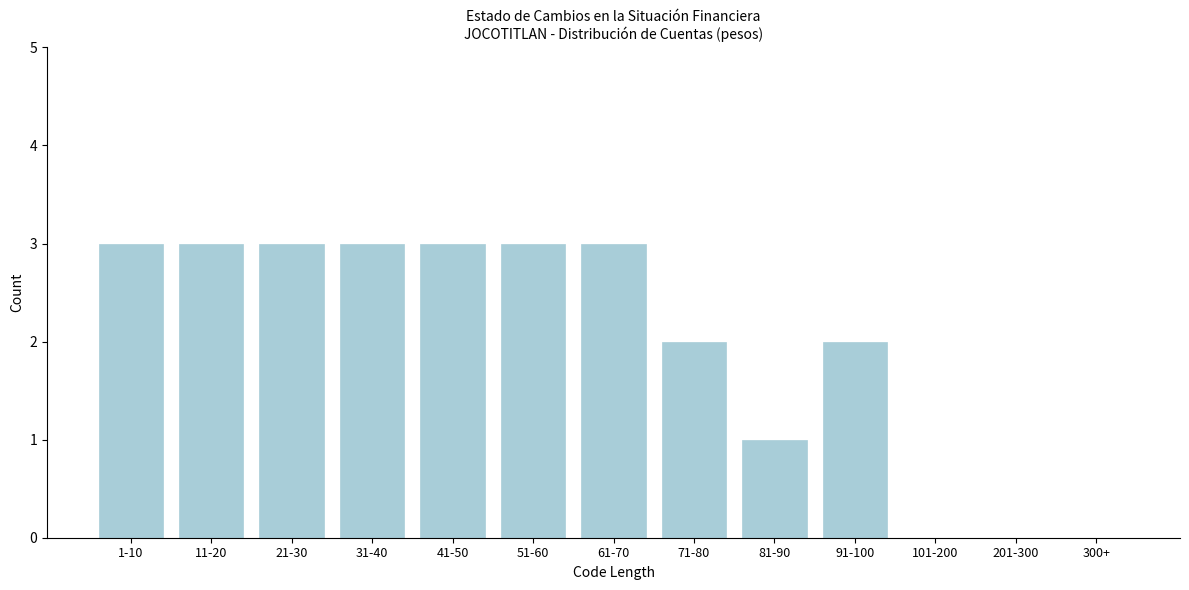

Reading right to left, transcribe all the data shown in this chart.

300+=0	201-300=0	101-200=0	91-100=2	81-90=1	71-80=2	61-70=3	51-60=3	41-50=3	31-40=3	21-30=3	11-20=3	1-10=3